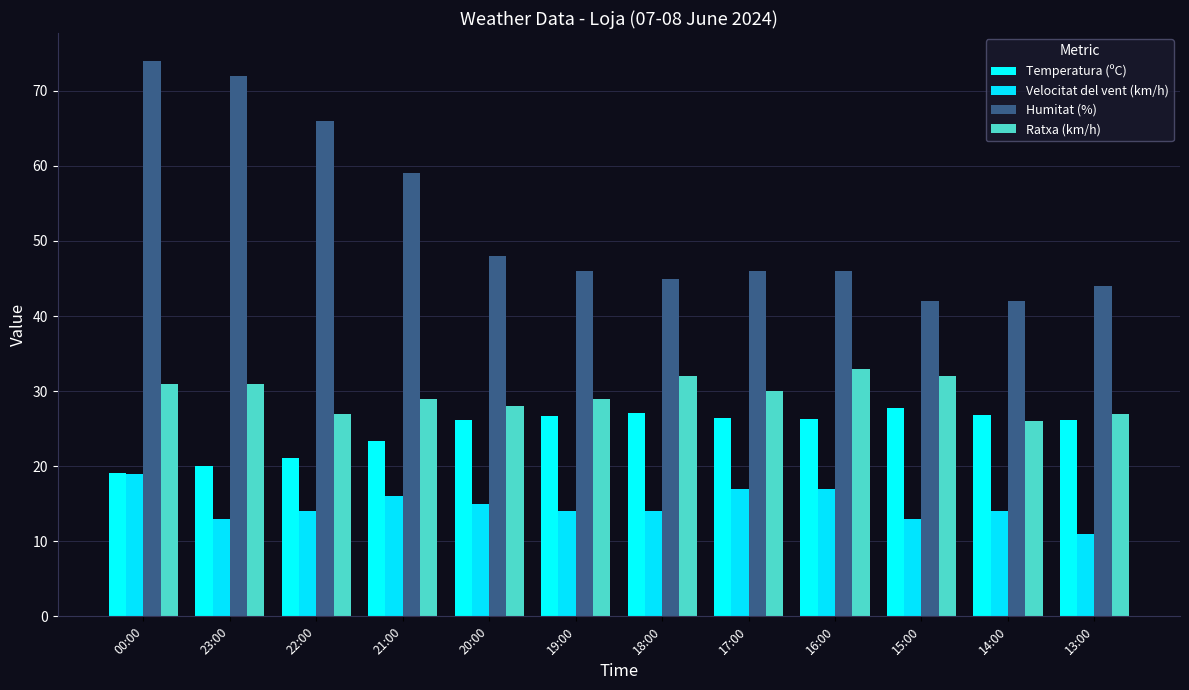

Is it true that Ratxa (km/h) equals 43.3 at 00:00?

False